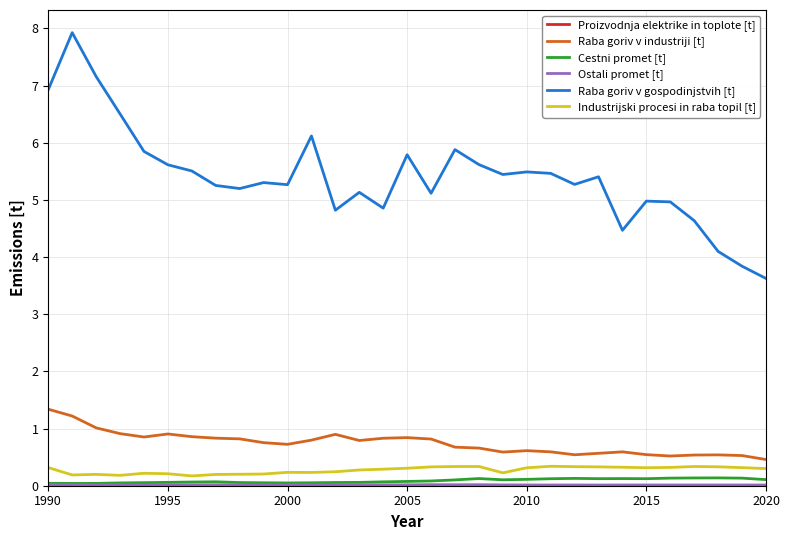

Which series has the widest spread of values?

Raba goriv v gospodinjstvih [t]